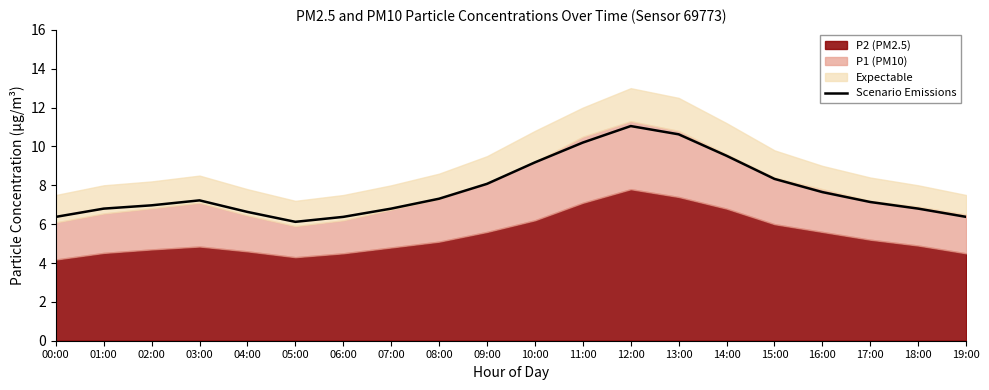

What is the difference between the values at 16:00 and 04:00?

1.0